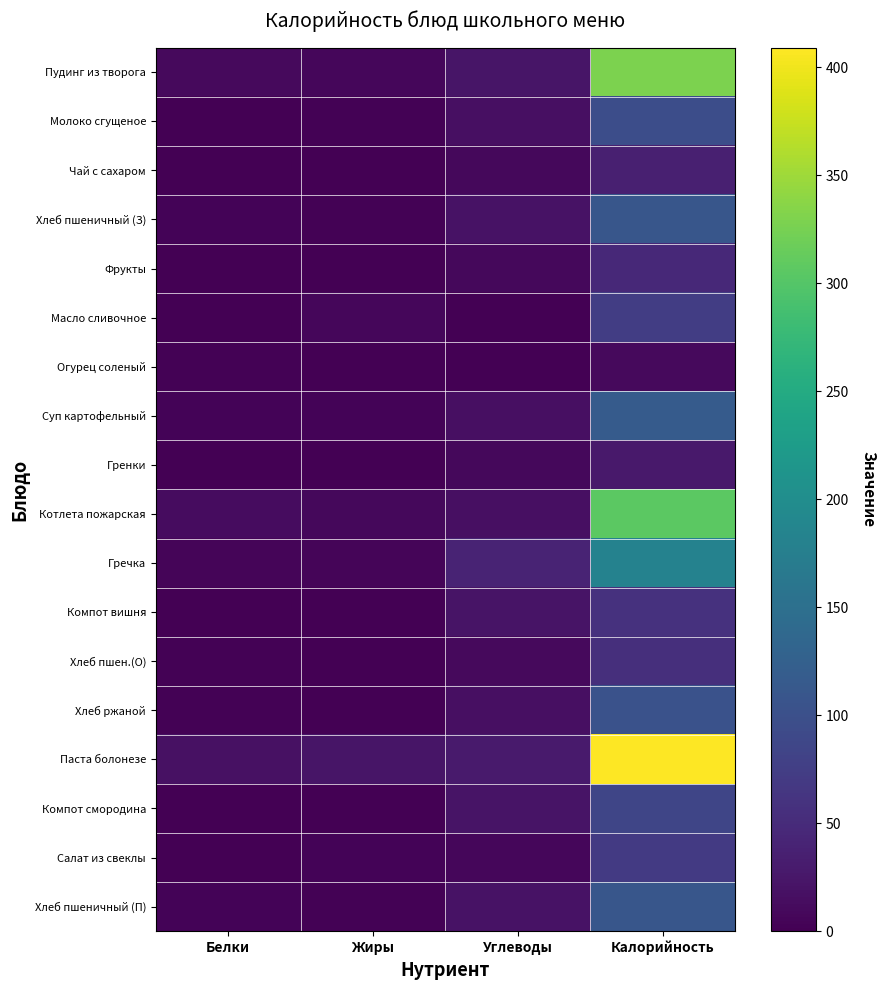

Which series has the widest spread of values?

Паста болонезе